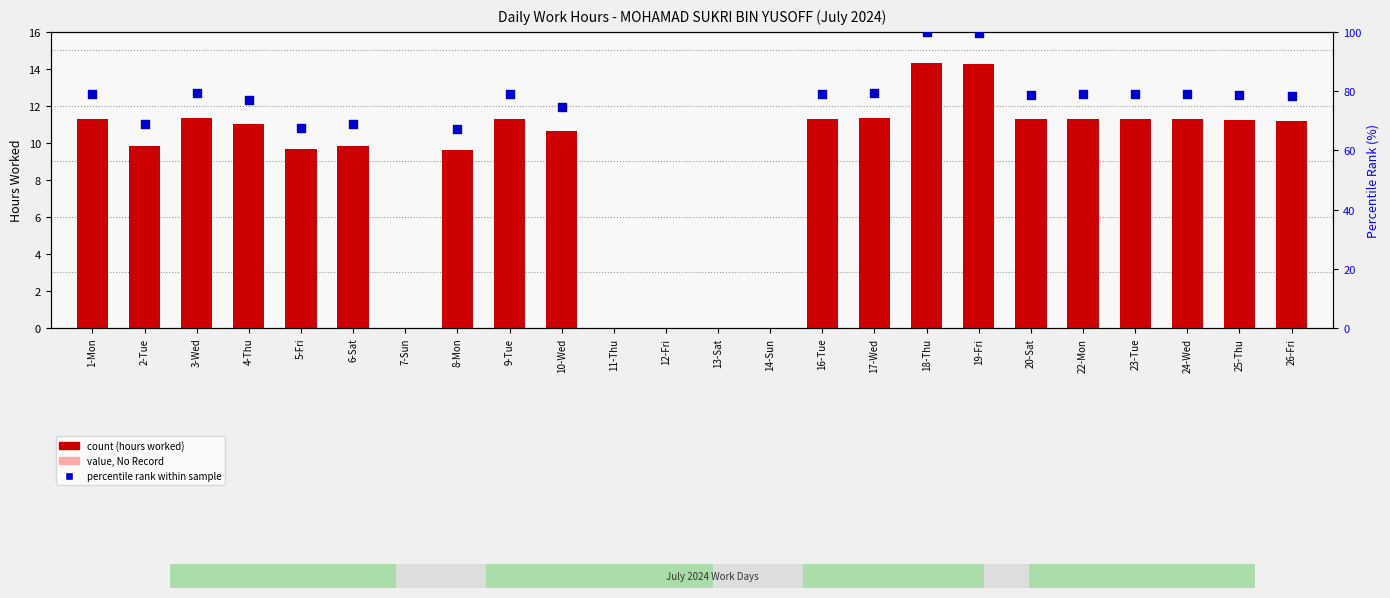

Approximately how many times larger is the value at 1-Mon compared to 24-Wed?

1.0